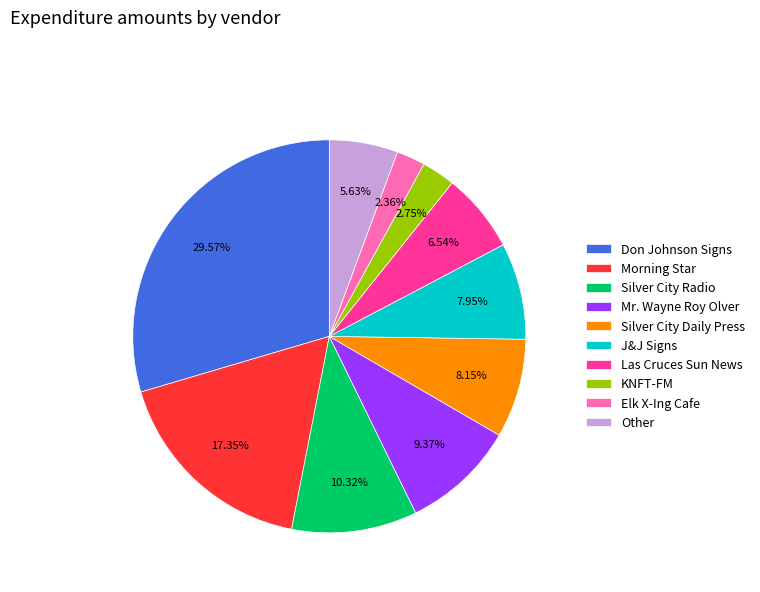

What is the ratio of the value at Mr. Wayne Roy Olver to the value at Elk X-Ing Cafe?

4.0